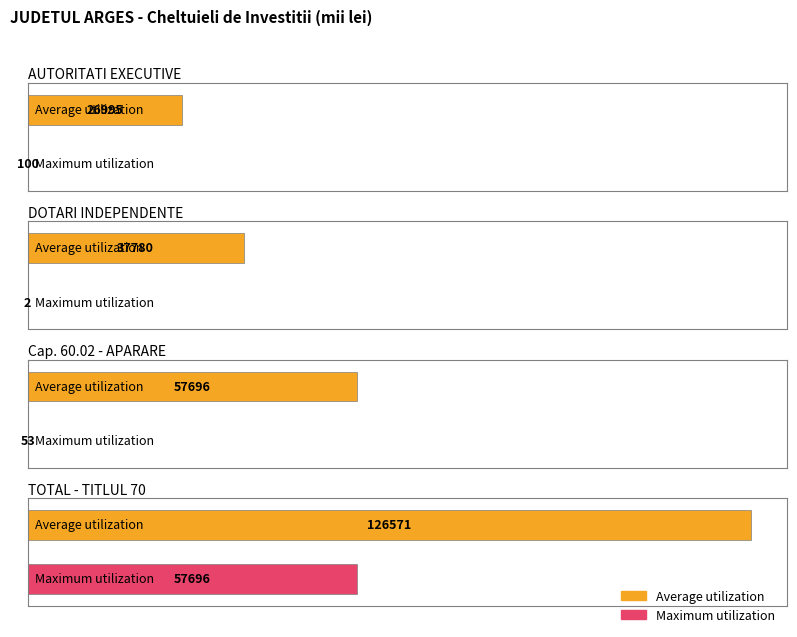

The value of Maximum utilization at AUTORITATI EXECUTIVE is 67.0. True or false?

False